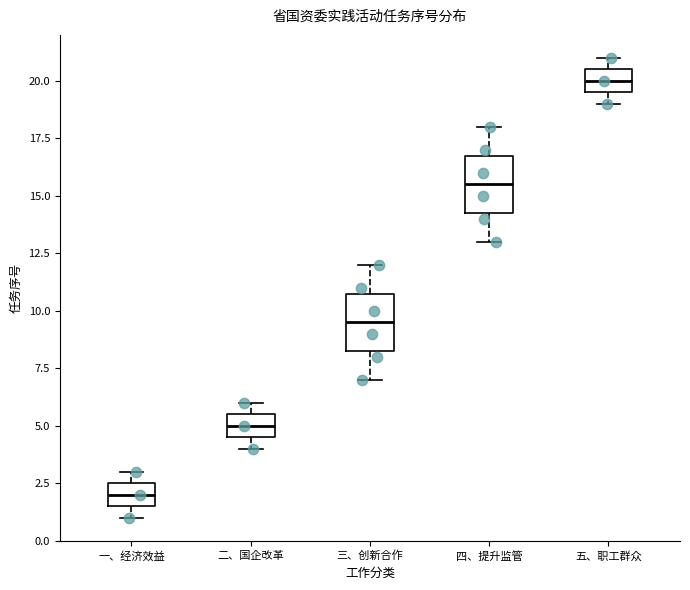

Reading left to right, transcribe this box plot: for each box, give where its median line is, the range the box spans, and where its two whiskers end, as read against the y-axis. The values are not printed on the chart, so give them approximately, as read against the axis.

一、经济效益: median 2.0, box 1.5 to 2.5, whiskers 1.0 to 3.0
二、国企改革: median 5.0, box 4.5 to 5.5, whiskers 4.0 to 6.0
三、创新合作: median 9.5, box 8.5 to 11.0, whiskers 7.0 to 12.0
四、提升监管: median 15.5, box 14.5 to 17.0, whiskers 13.0 to 18.0
五、职工群众: median 20.0, box 19.5 to 20.5, whiskers 19.0 to 21.0